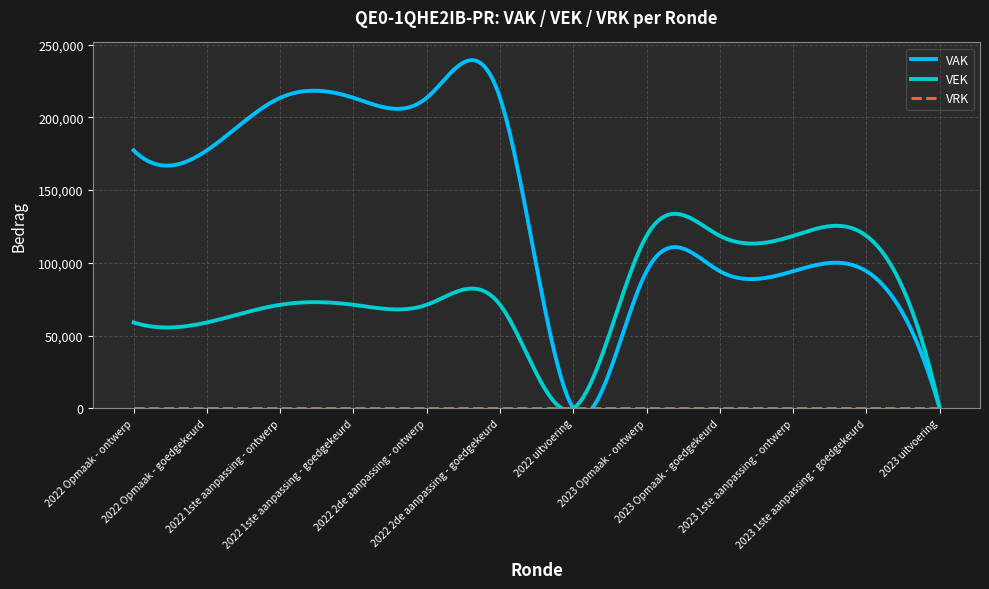

Which series has the largest total across all categories?

VAK